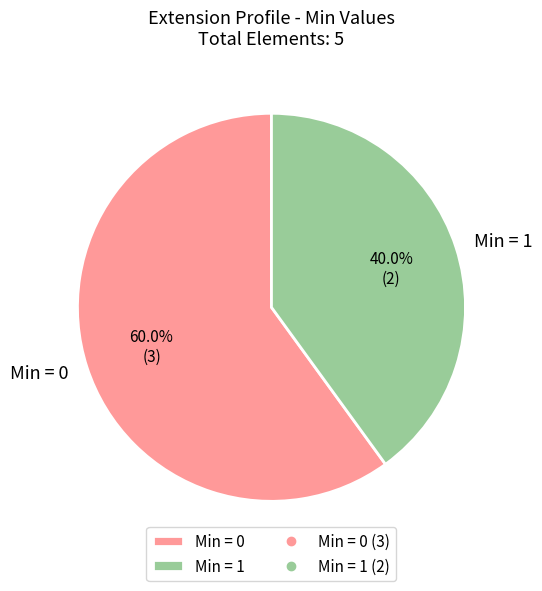

Is Min = 0 the majority of the pie?

Yes